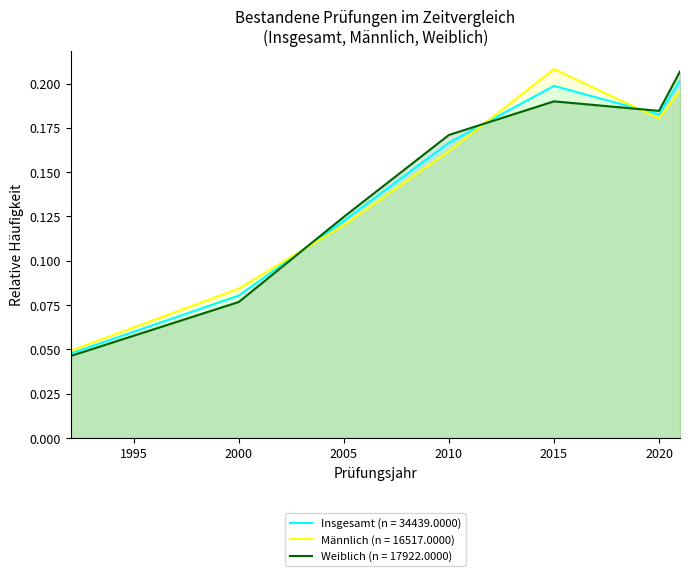

Between 1992 and 2005, which series saw the biggest shift?

Weiblich